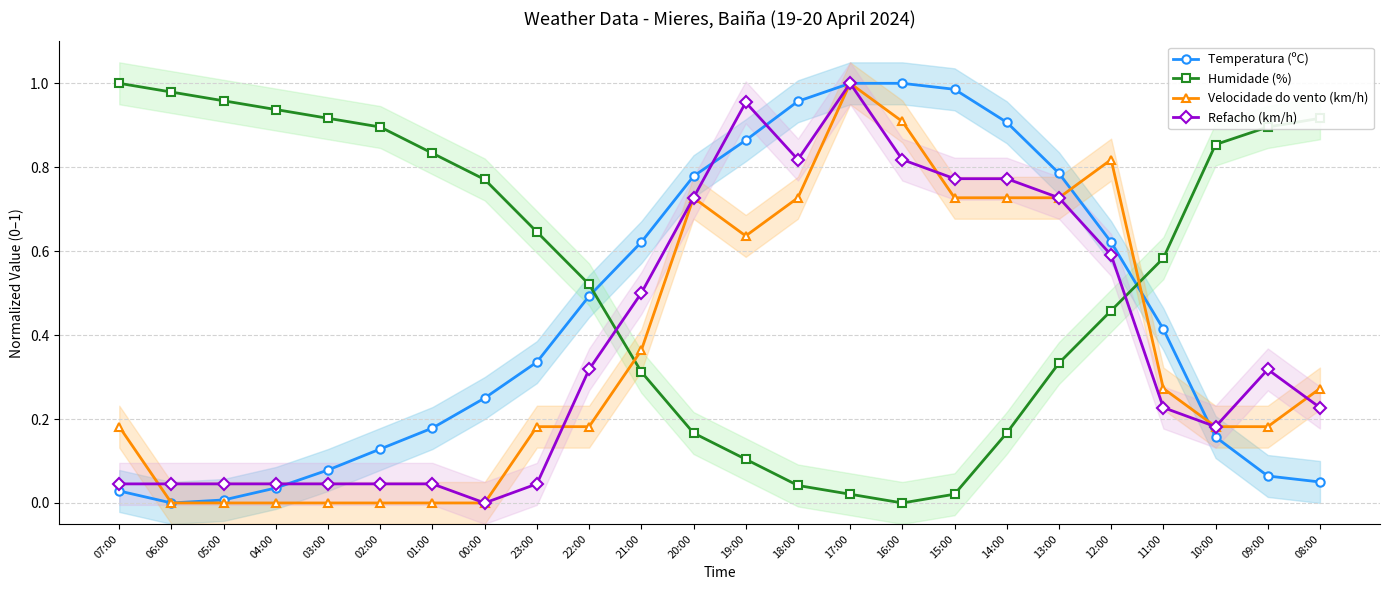

Where do Velocidade do vento (km/h) and Temperatura (ºC) first cross each other?

13:00 and 12:00